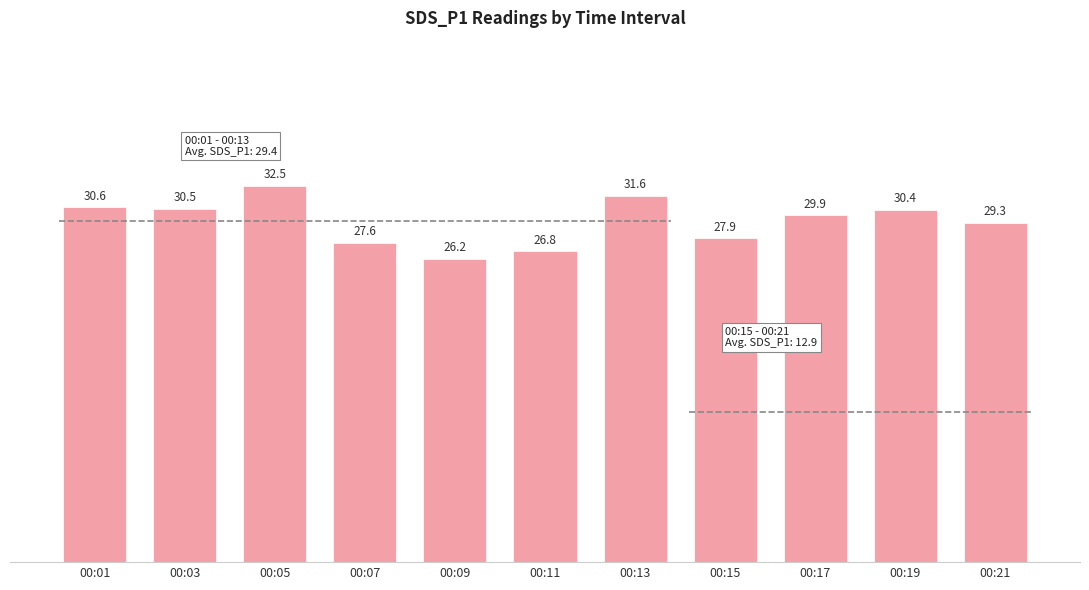

What value does the data have at 00:01?

30.6